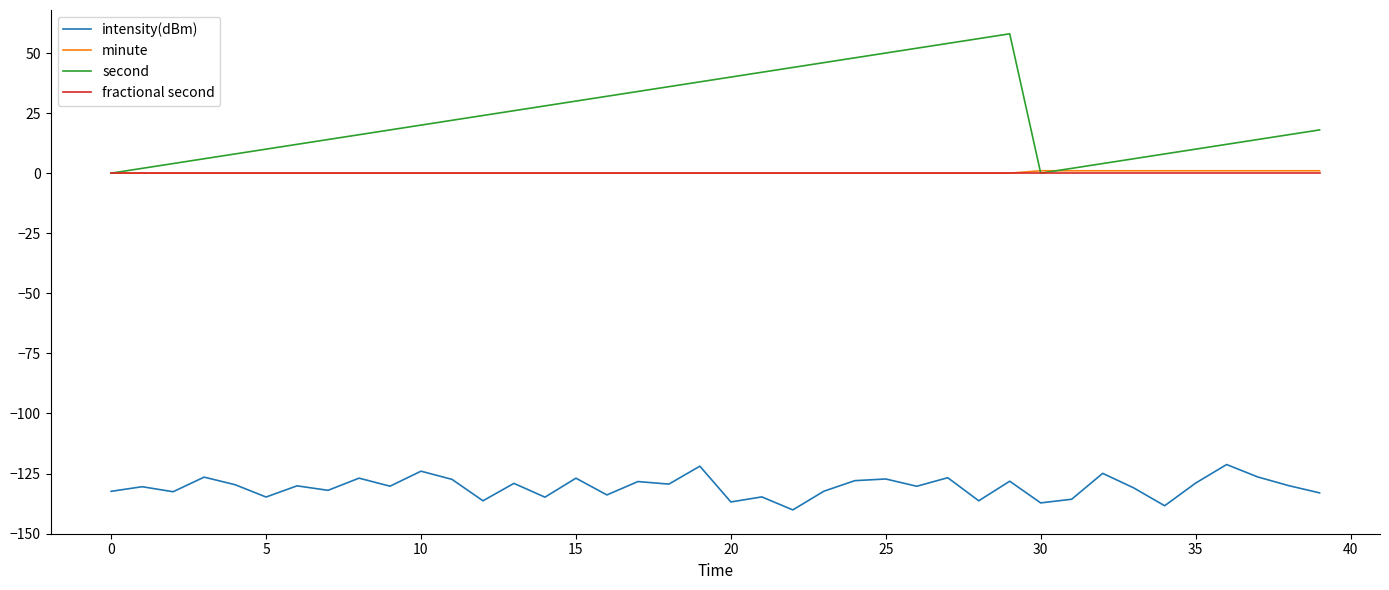

Which series has the widest spread of values?

second